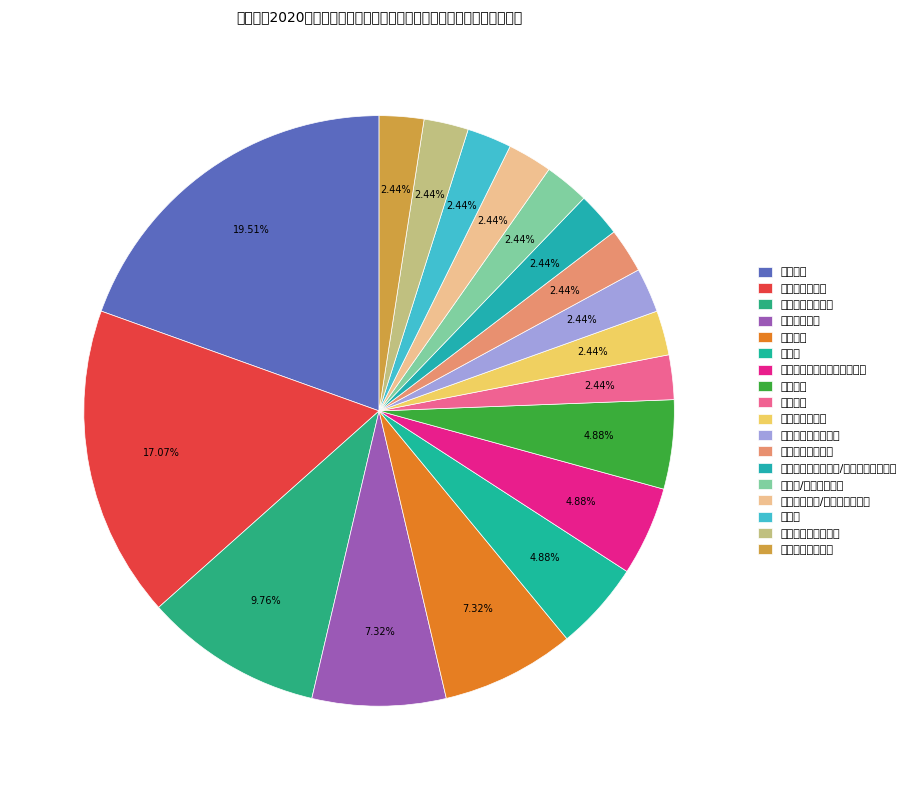

How many segments does this pie chart have?

18